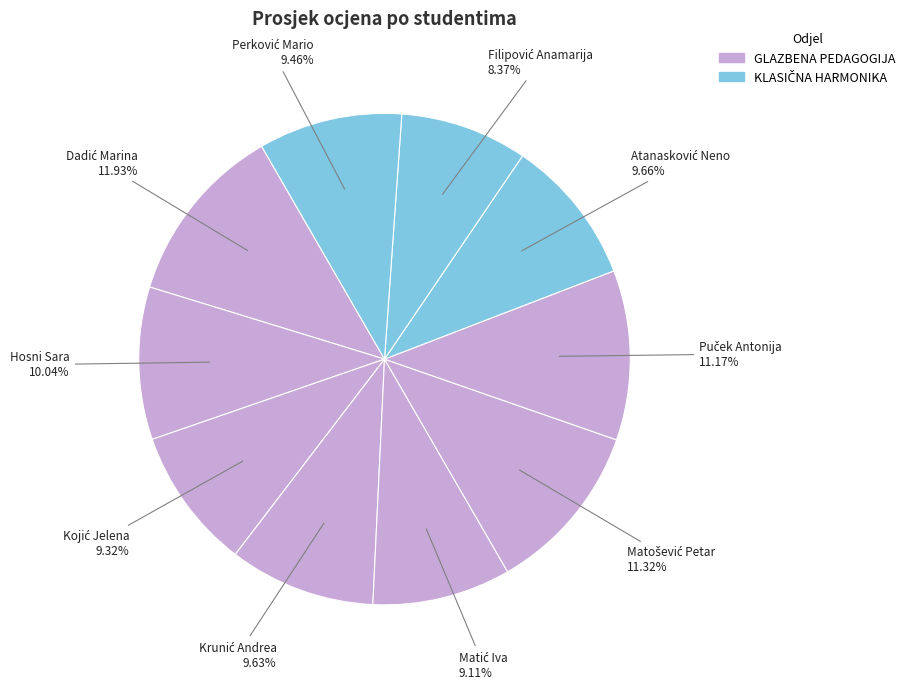

Does any single category account for the majority?

No